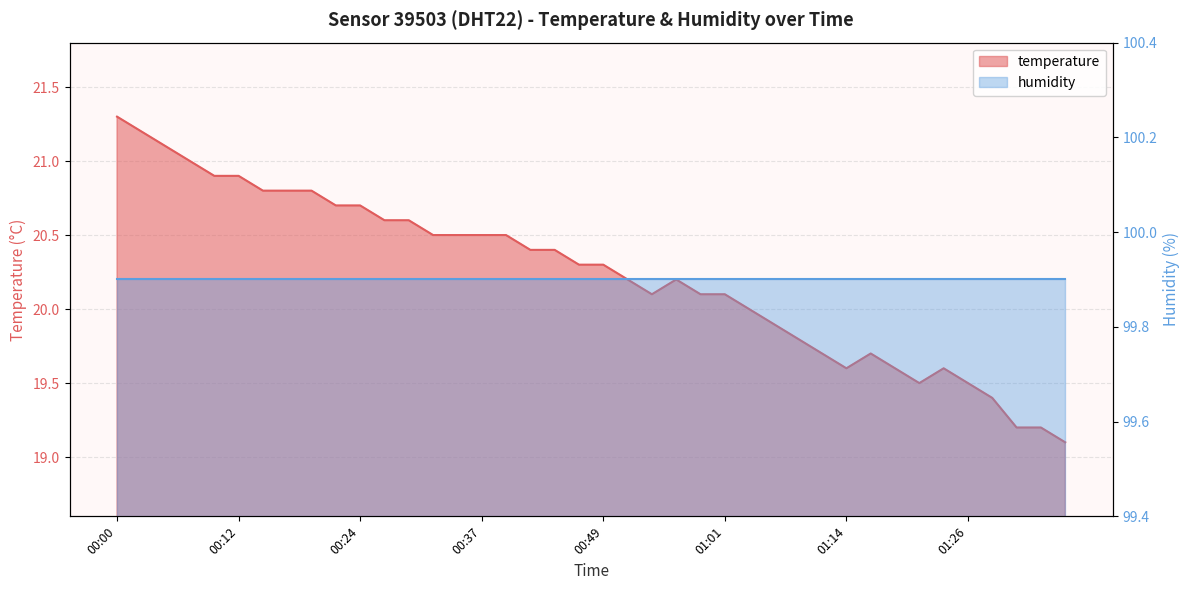

Which label corresponds to the smallest value in the chart?

01:36